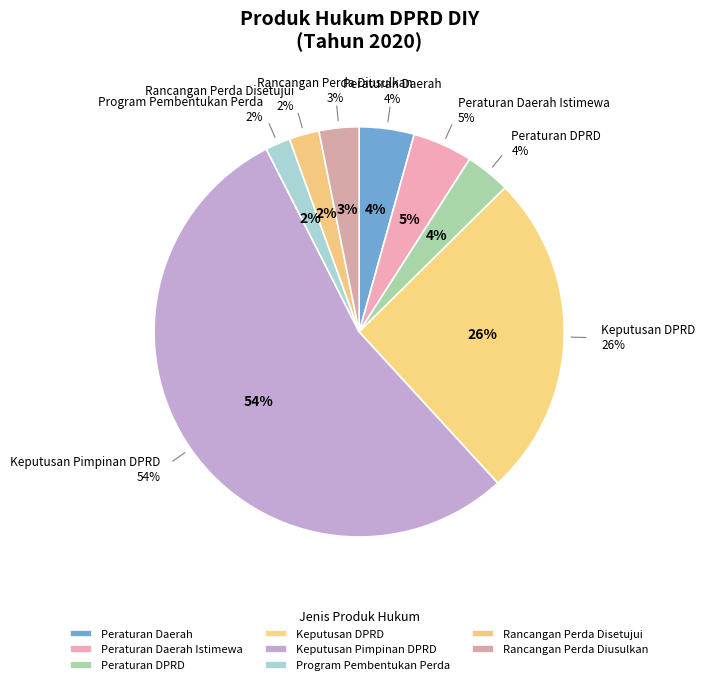

Do Peraturan Daerah and Program Pembentukan Perda together represent more than half of the pie?

No